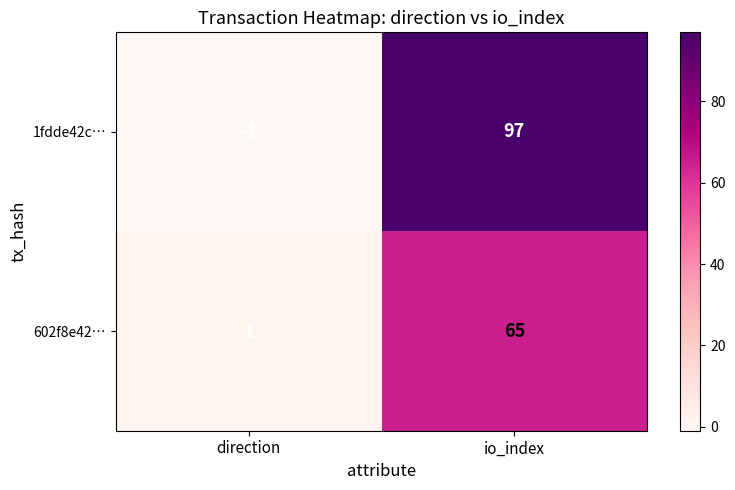

Which category has the highest value across all series?

io_index